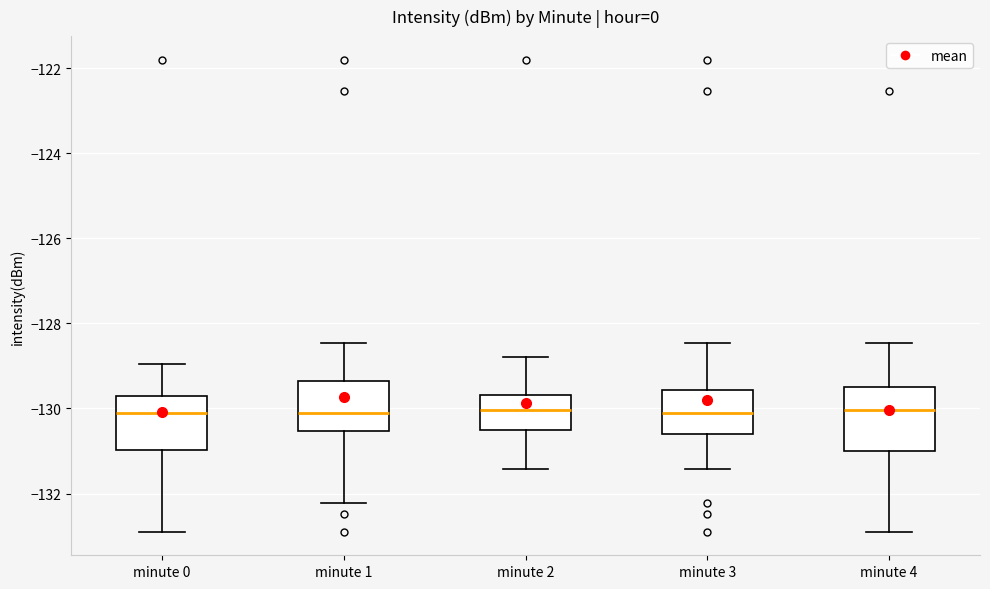

Reading left to right, transcribe this box plot: for each box, give where its median line is, the range the box spans, and where its two whiskers end, as read against the y-axis. The values are not printed on the chart, so give them approximately, as read against the axis.

minute 0: median -130.2, box -131.0 to -129.8, whiskers -132.8 to -129.0
minute 1: median -130.2, box -130.6 to -129.4, whiskers -132.2 to -128.4
minute 2: median -130.0, box -130.6 to -129.6, whiskers -131.4 to -128.8
minute 3: median -130.0, box -130.6 to -129.6, whiskers -131.4 to -128.4
minute 4: median -130.0, box -131.0 to -129.4, whiskers -132.8 to -128.4